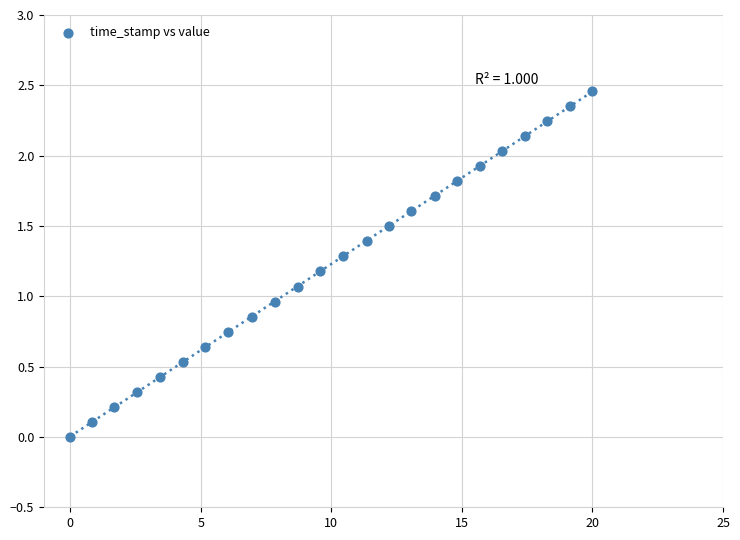

What is the range of X values (max minus min)?

20.0